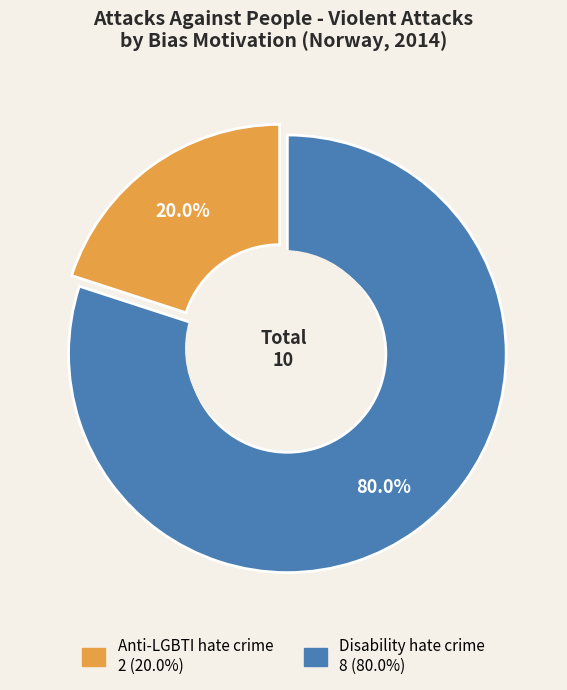

To the nearest percent, what percentage of the pie is Disability hate crime?

80%